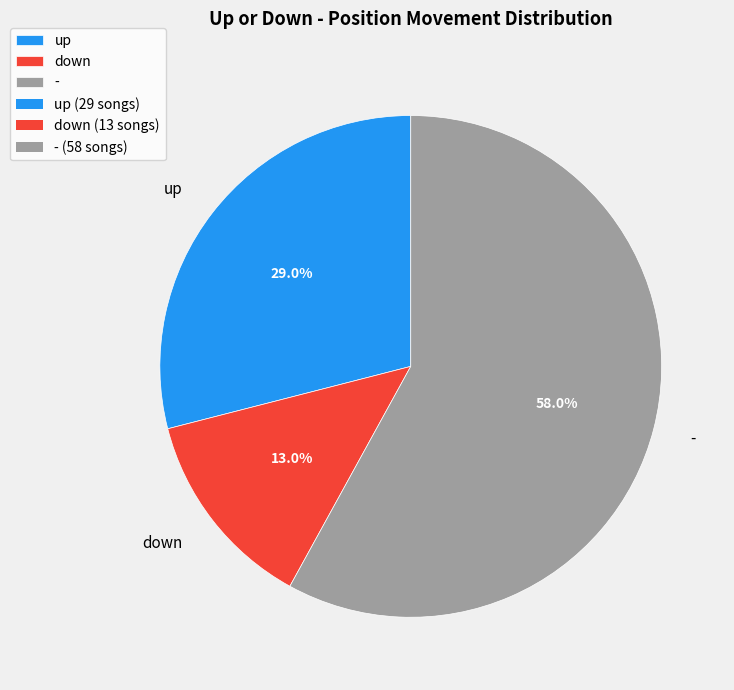

How many segments does this pie chart have?

3